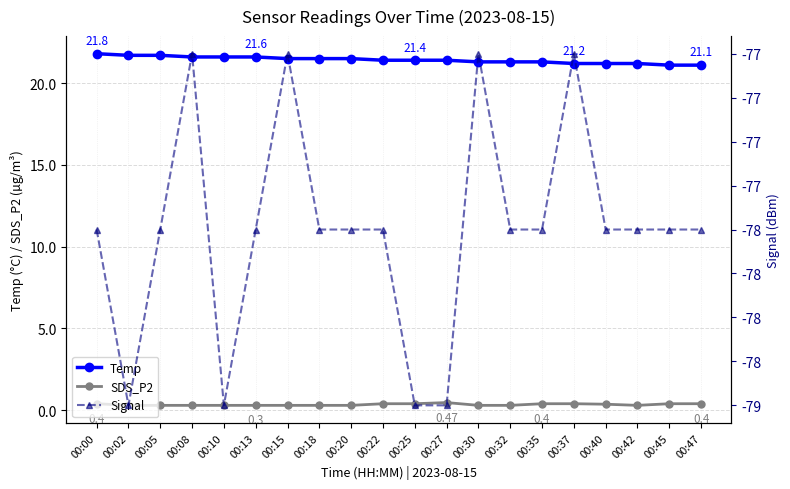

Is it true that SDS_P2 equals 0.3 at 00:20?

True